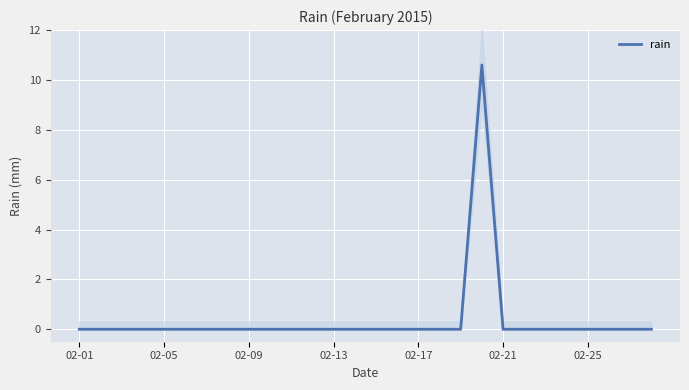

How many lines are shown in the chart?

1